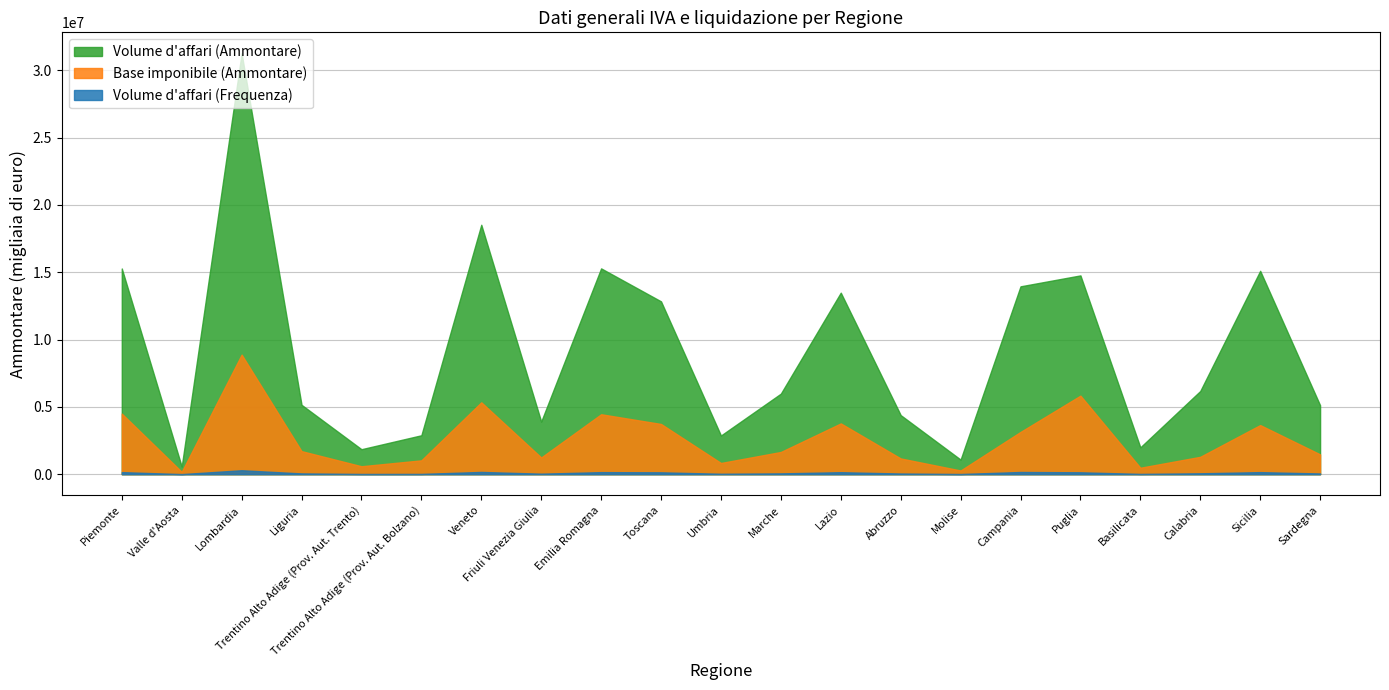

Where is the first local maximum for Volume d'affari (Frequenza)?

Lombardia